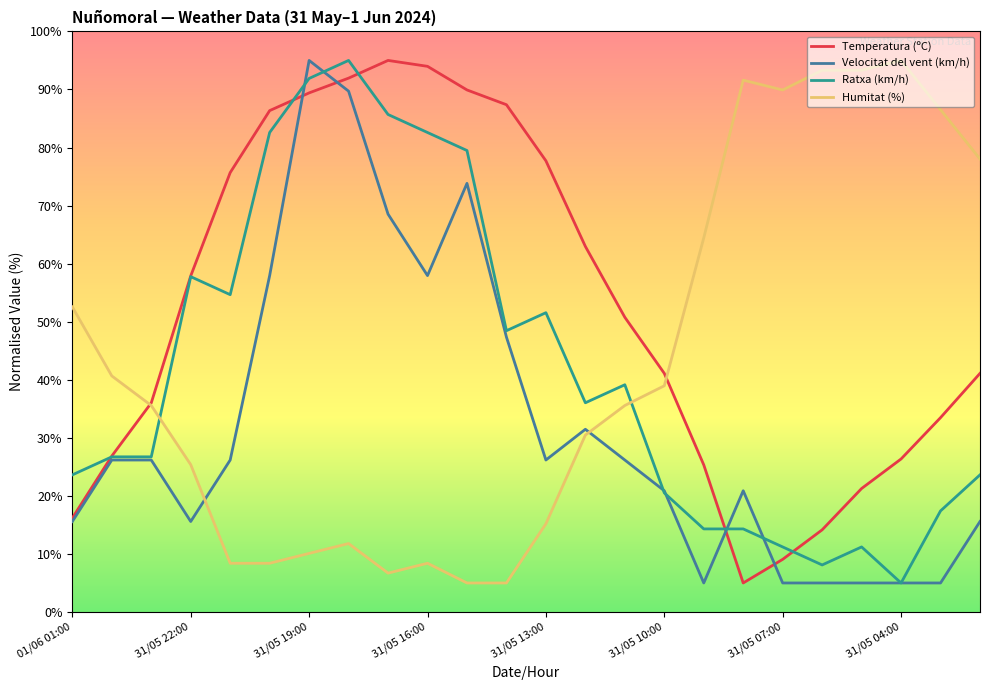

What is the maximum value shown in the chart?

95.0